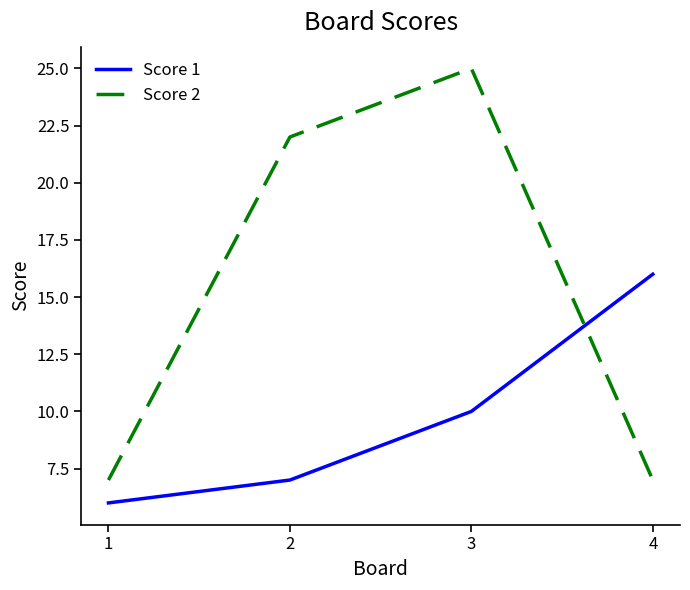

How many intersections are there between Score 2 and Score 1?

1